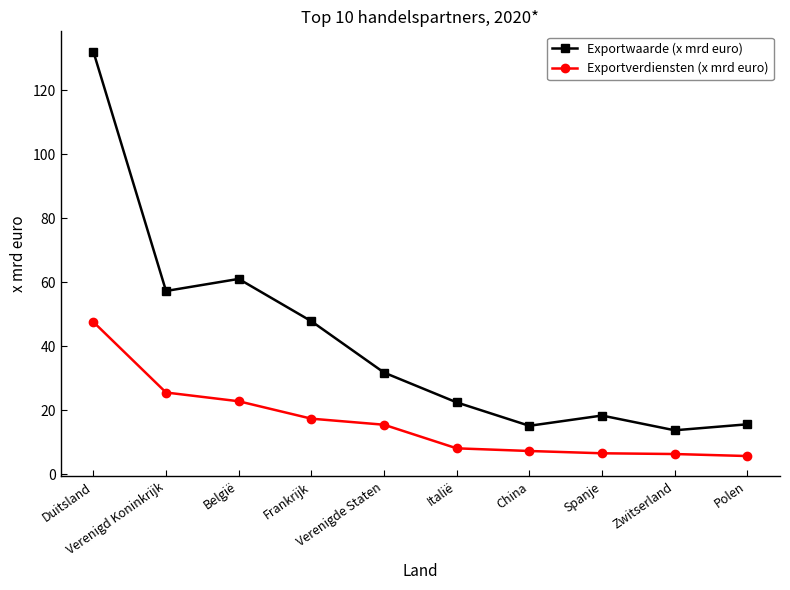

Is it true that Exportwaarde (x mrd euro) equals 20.9 at Zwitserland?

False